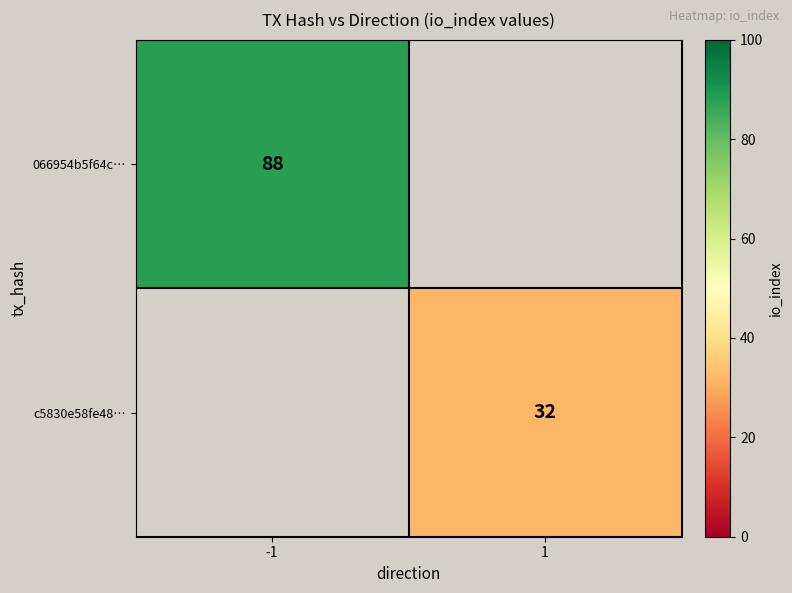

True or false: 066954b5f64c… has a value of 88 at -1.

True